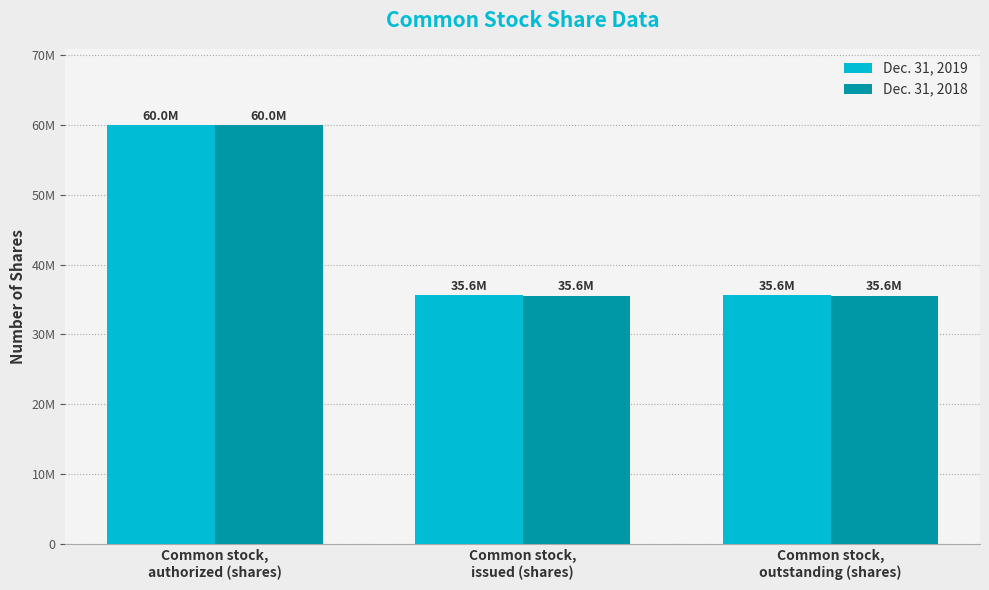

What is the label of the 3rd bar from the right?

Common stock,
authorized (shares)